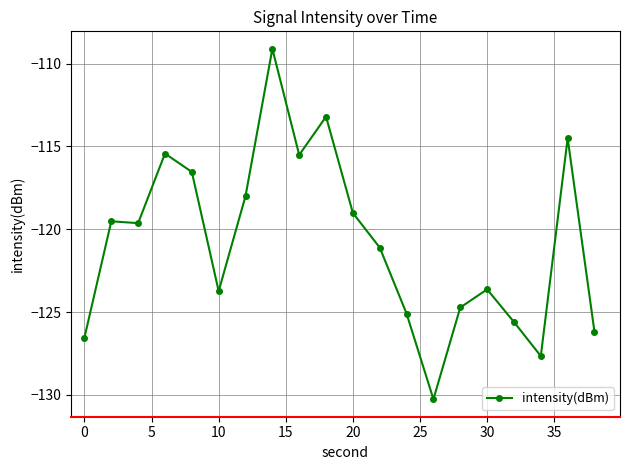

What is the value of the 14th point from the left?

-130.3